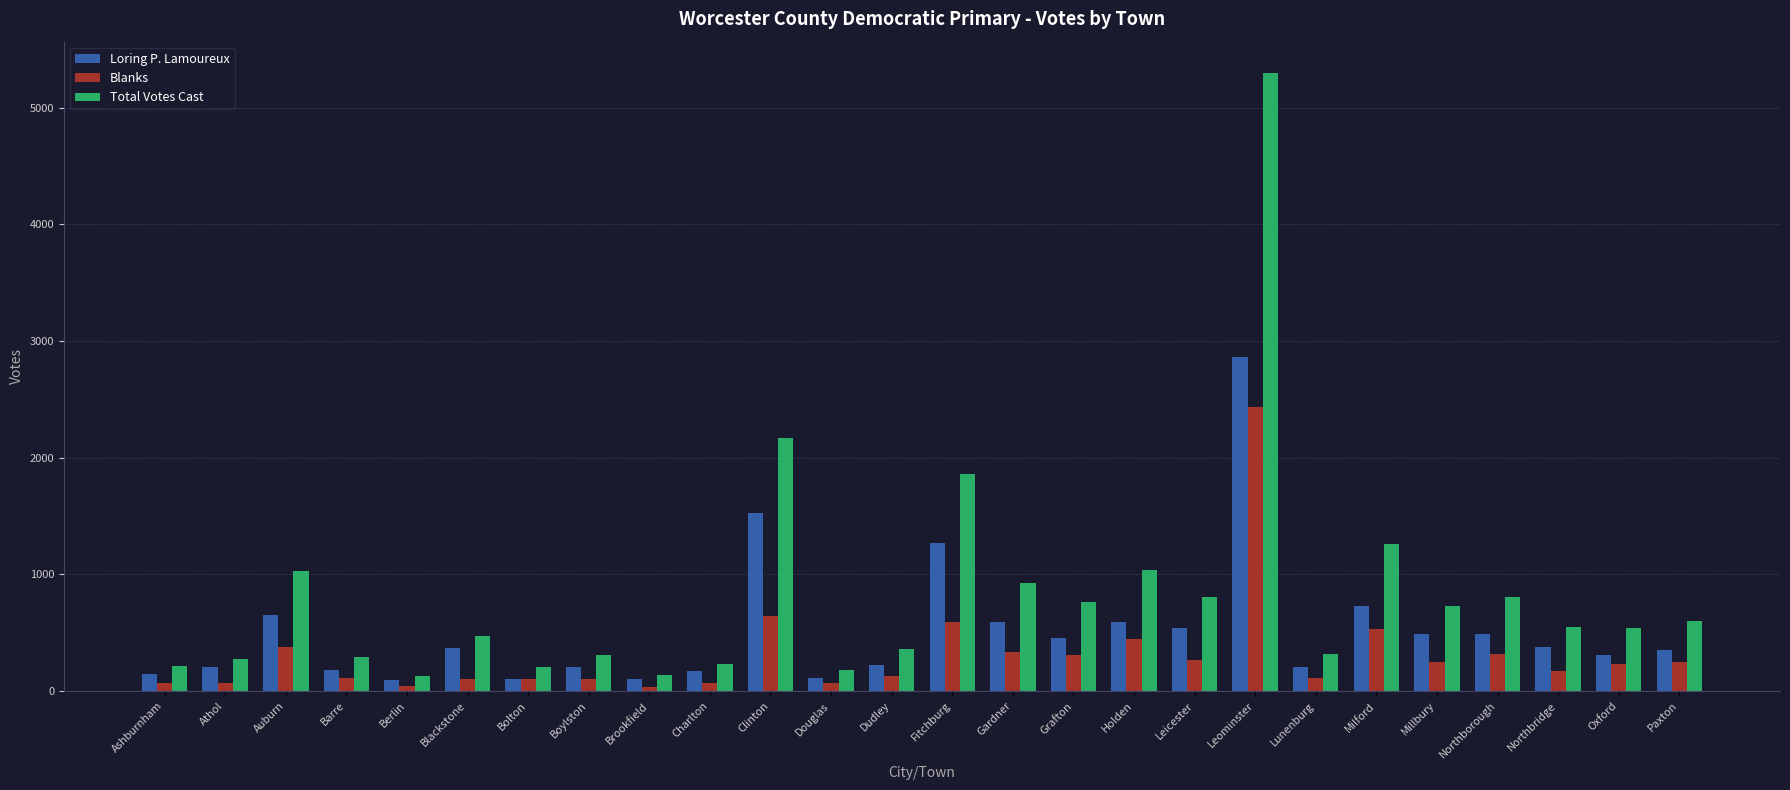

What is the greatest value displayed?

5302